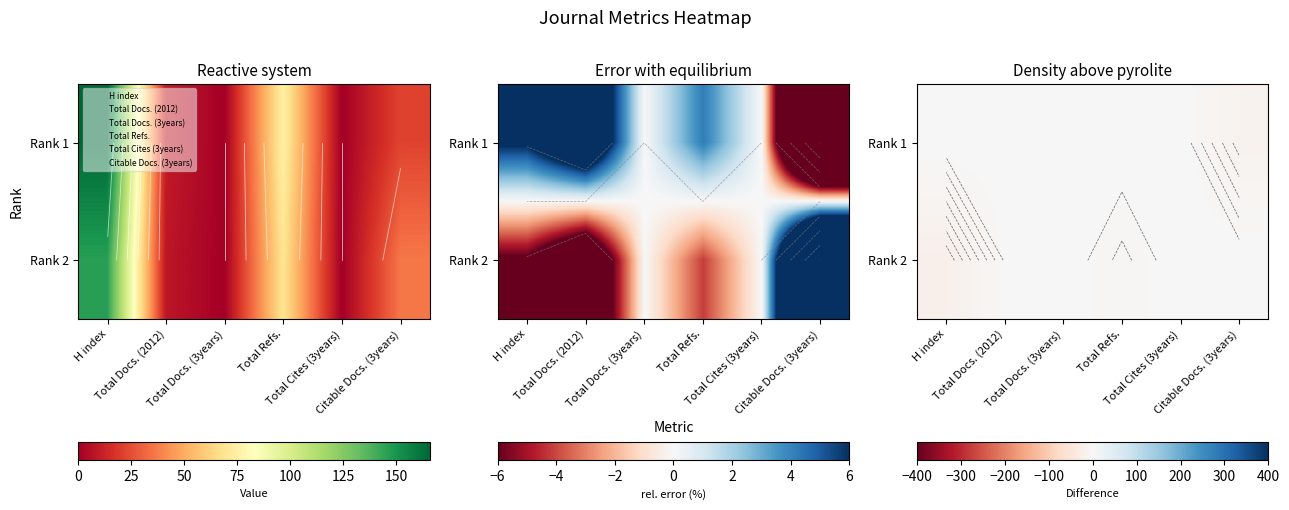

The Rank 2 series shows 0 at Total Cites (3years). True or false?

True